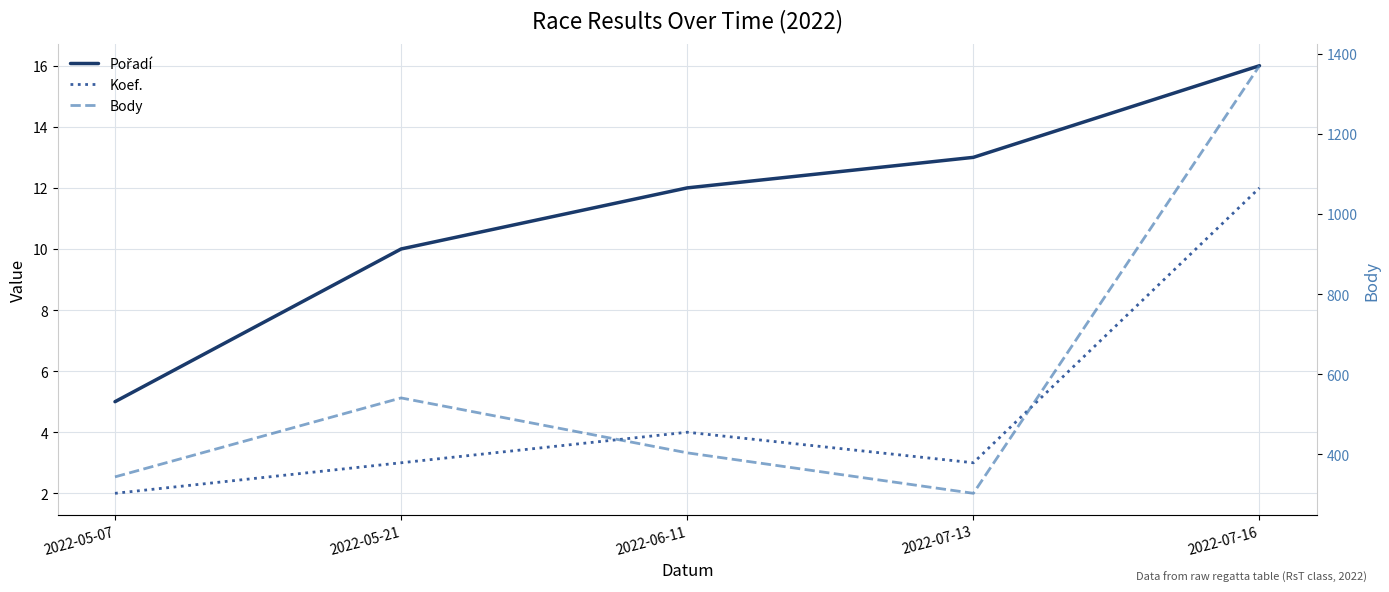

True or false: Pořadí and Body cross at least once.

False